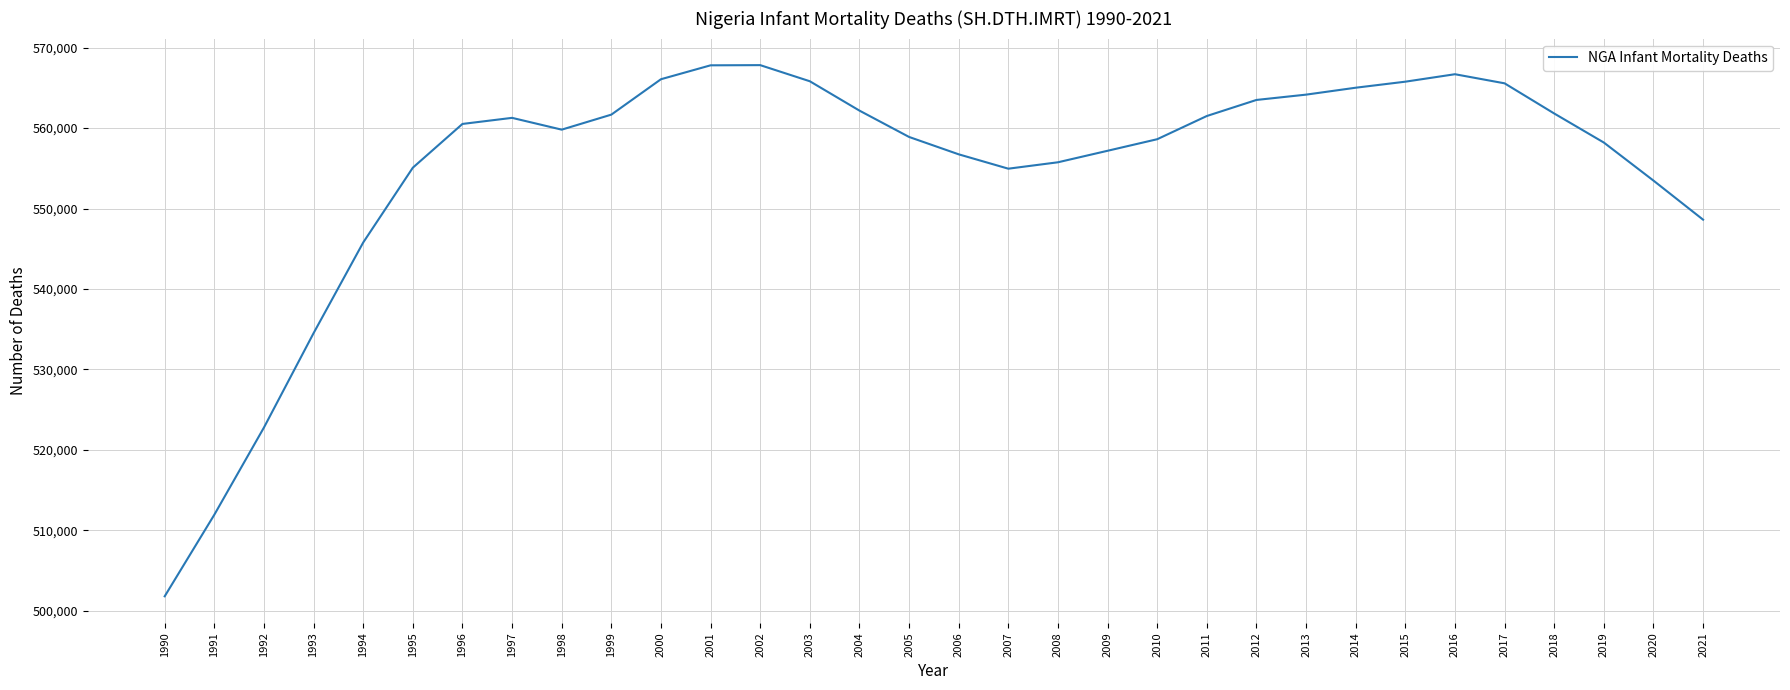

Is it true that the value at 2003 is 390774?

False